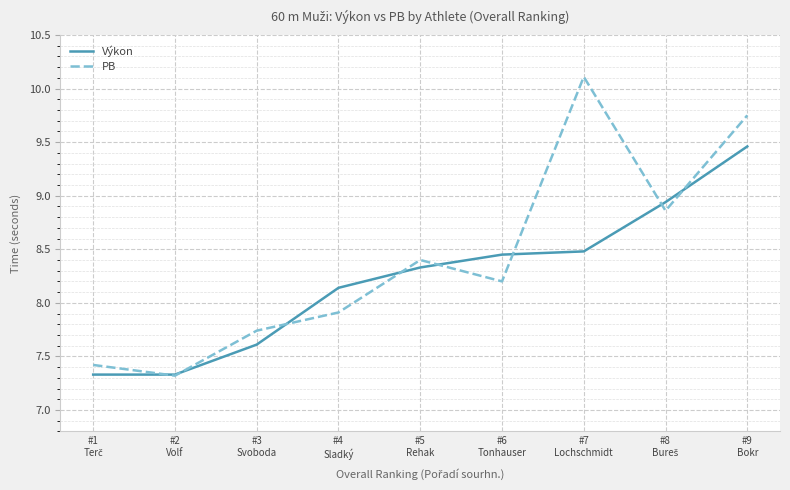

Which series has the largest range (max minus min)?

PB